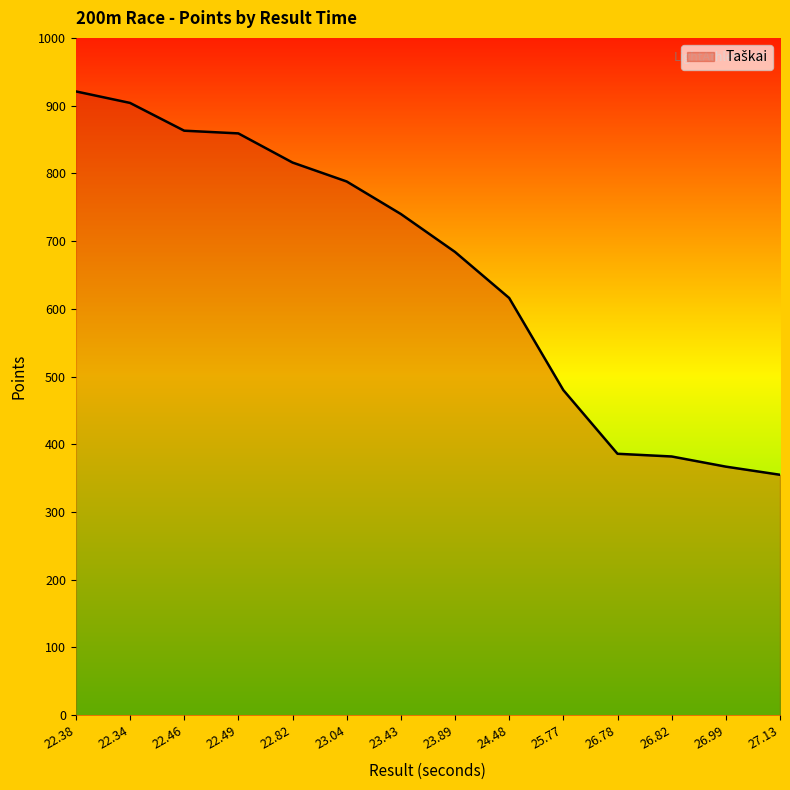

How many lines are shown in the chart?

1